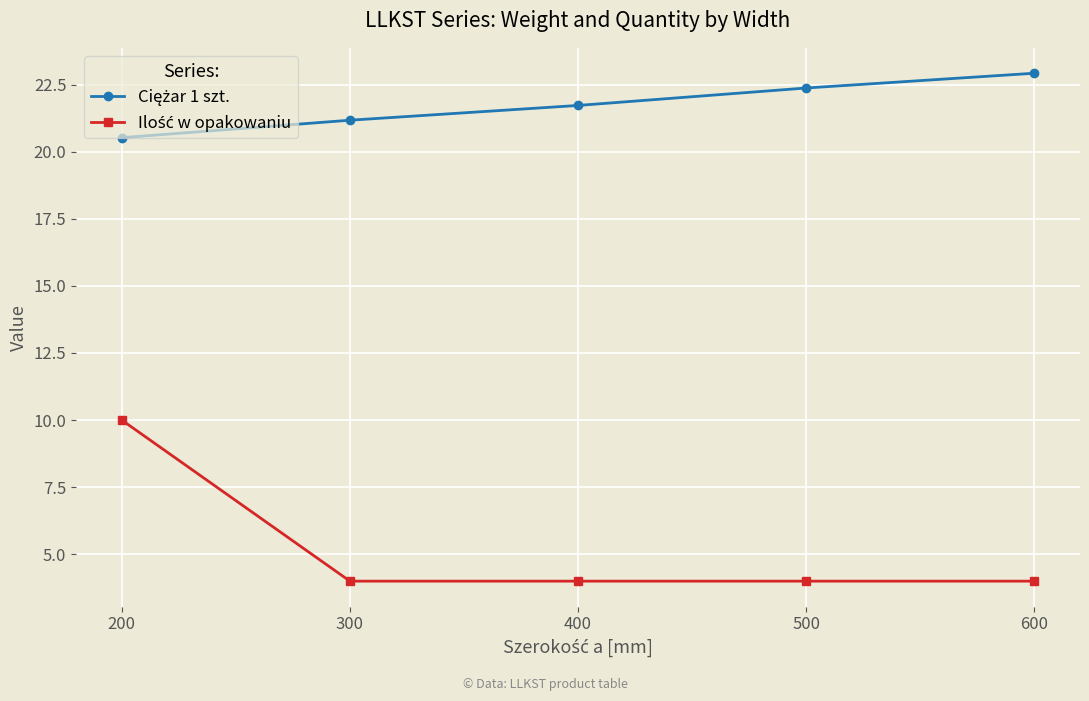

What is the spread (max minus min) of values at 600?

18.9